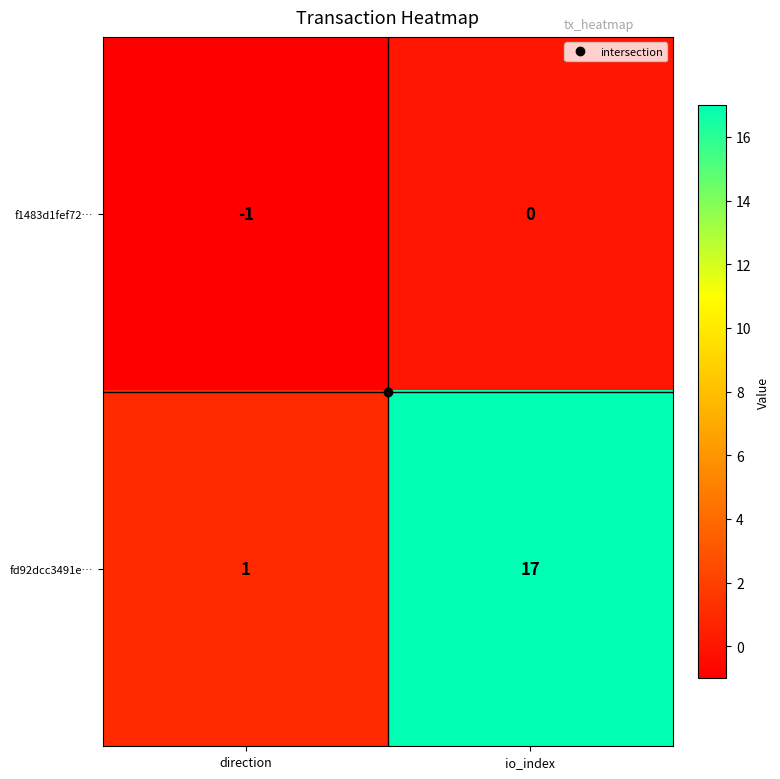

The f1483d1fef72… series shows 0 at io_index. True or false?

True